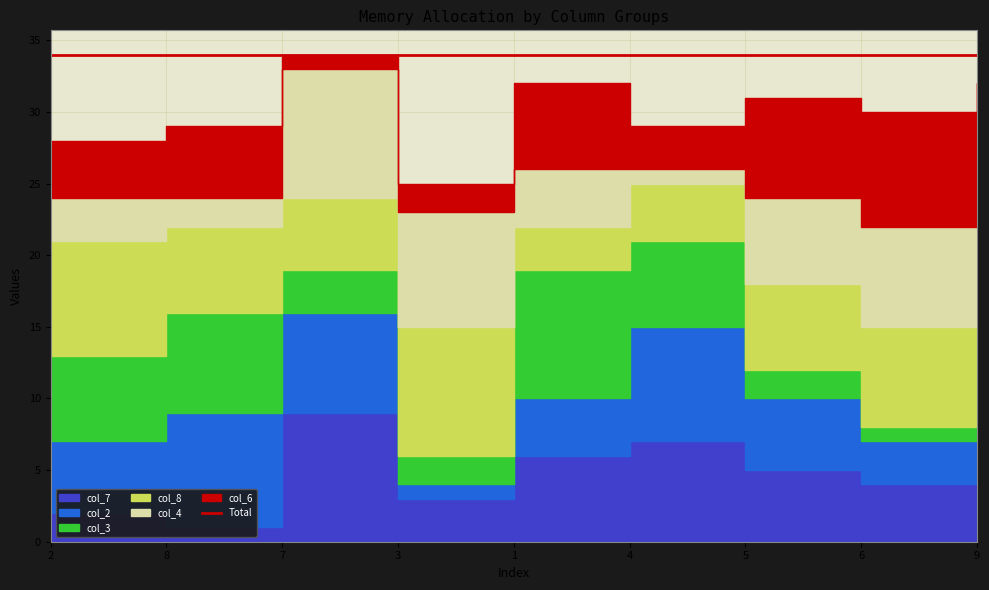

Which category has the lowest value in the col_3 series?

6